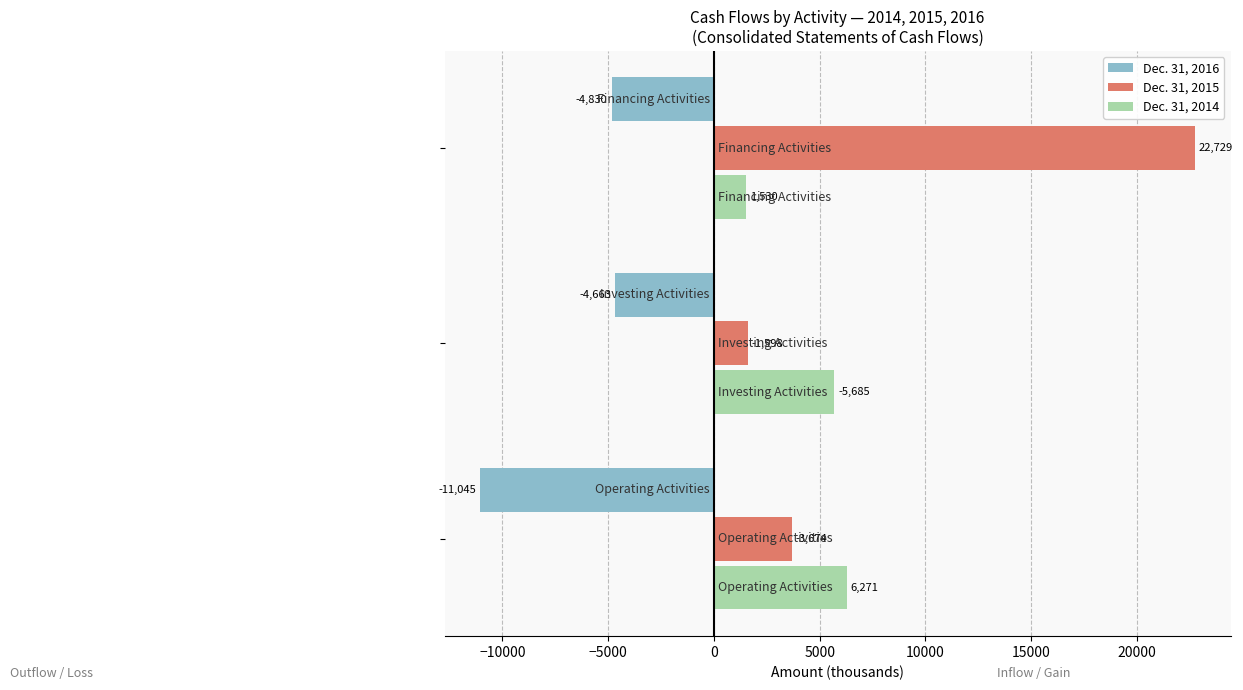

What is the difference between the maximum and minimum values in the Dec. 31, 2014 series?

4741